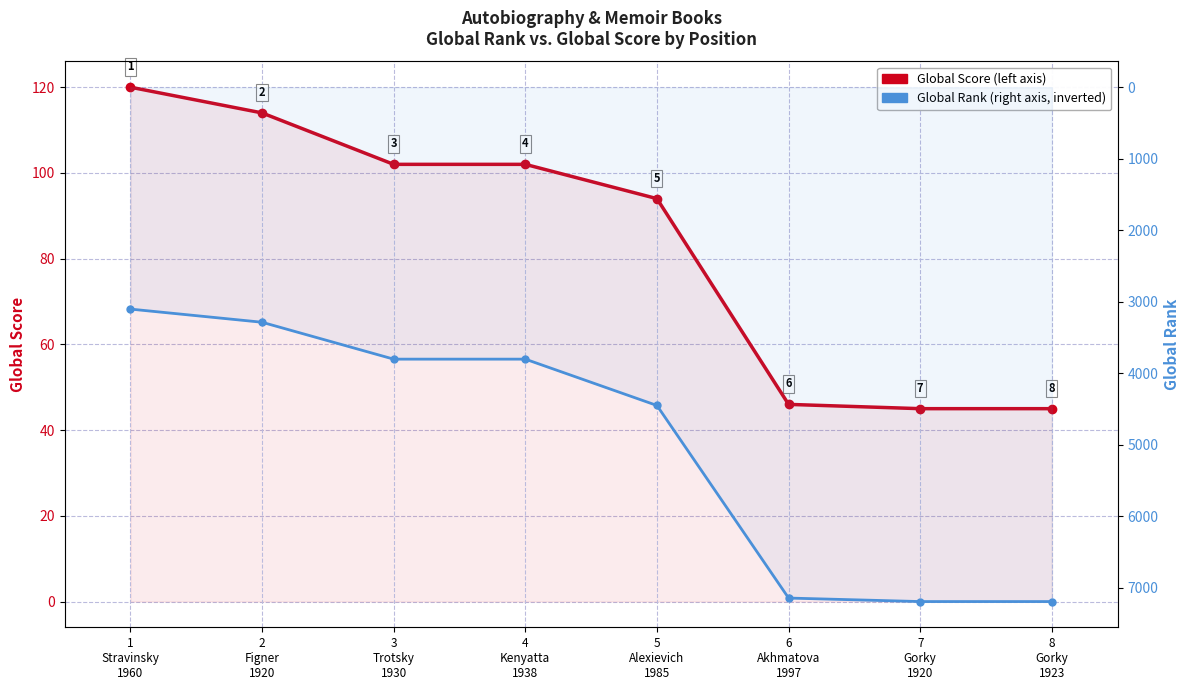

What value does the Global Score series have at 7
Gorky
1920, to the nearest 10?

40